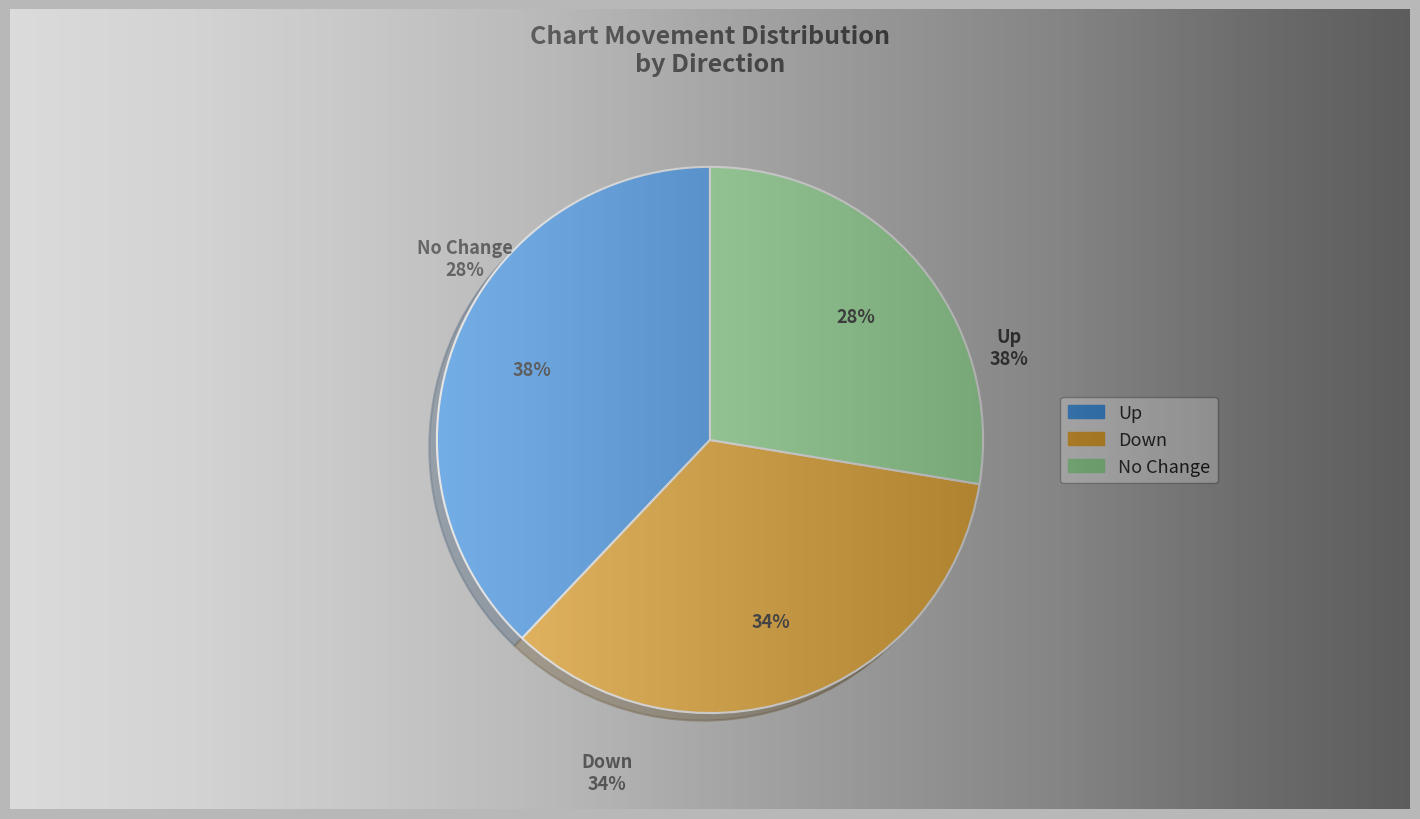

What is the total percentage of - and down?

62.1%